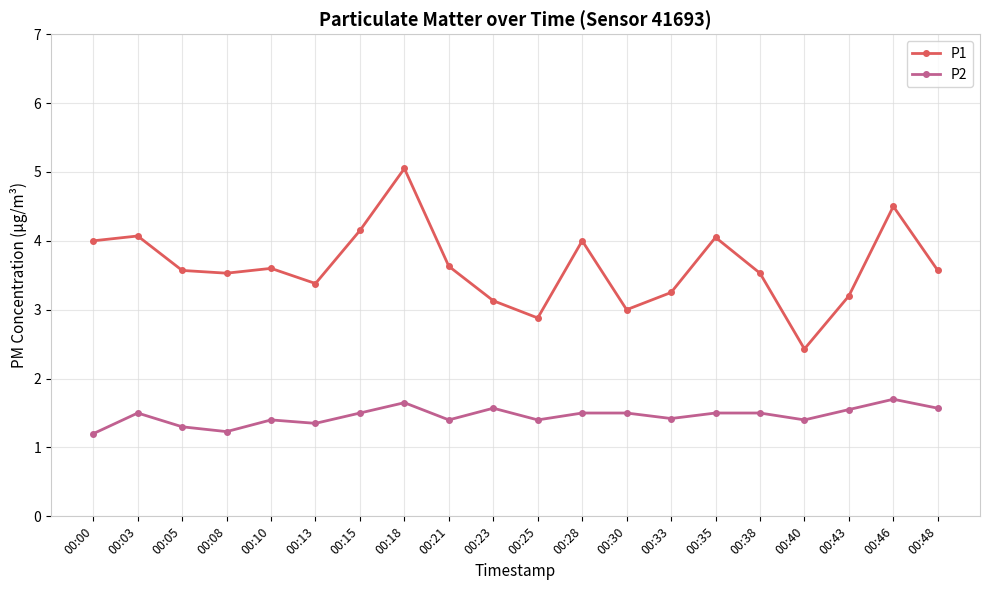

What is the lowest value of the P2 series?

1.2